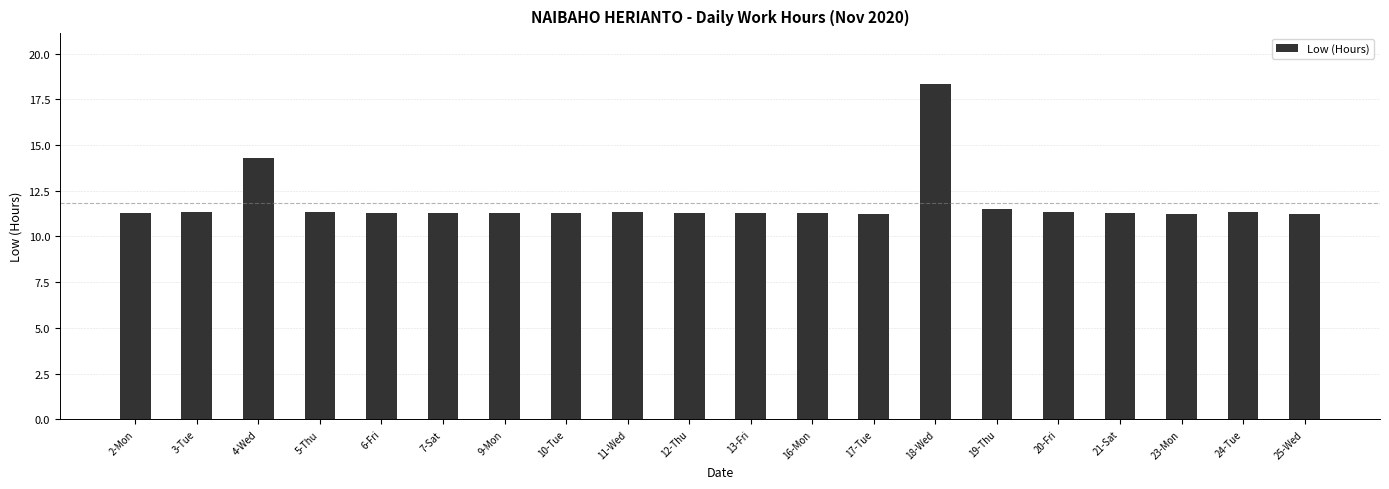

What is the change in value from 12-Thu to 19-Thu?

+0.2